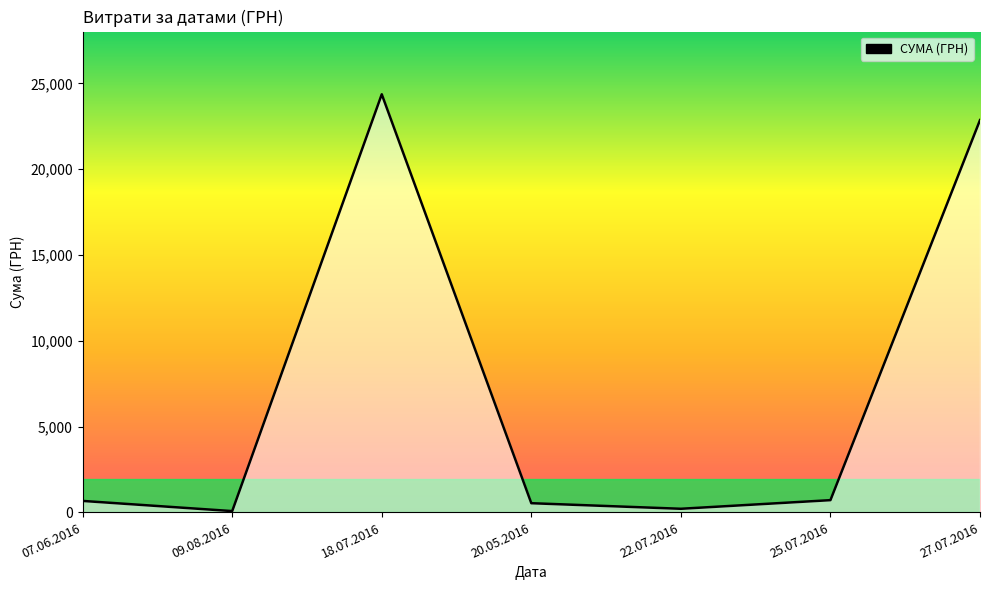

At which label is the value closest to 12223?

27.07.2016